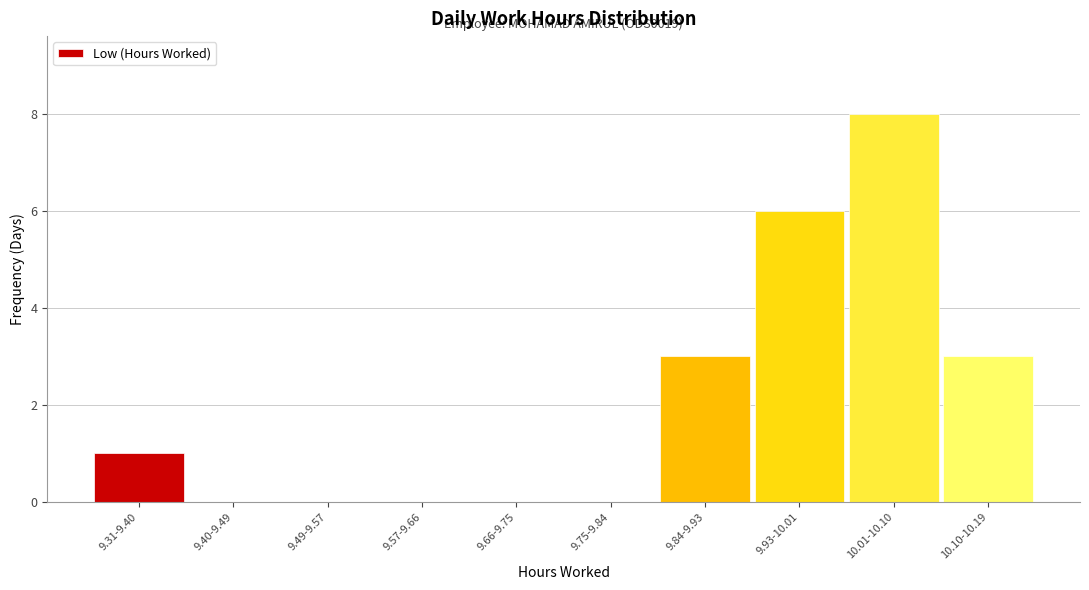

Reading right to left, transcribe all the data shown in this chart.

10.10-10.19=3	10.01-10.10=8	9.93-10.01=6	9.84-9.93=3	9.75-9.84=0	9.66-9.75=0	9.57-9.66=0	9.49-9.57=0	9.40-9.49=0	9.31-9.40=1